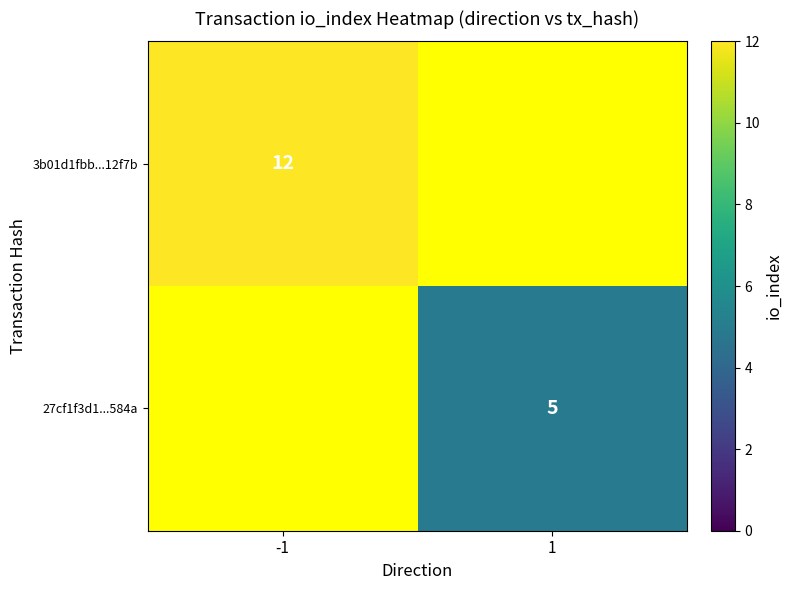

The 27cf1f3d1...584a series shows 5 at 1. True or false?

True